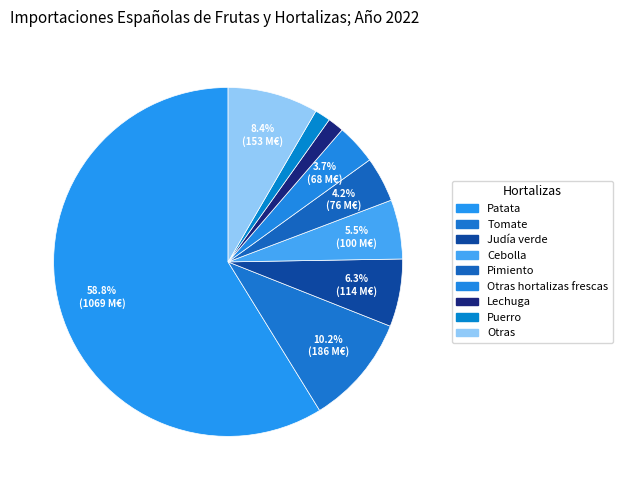

Does any single category account for the majority?

Yes